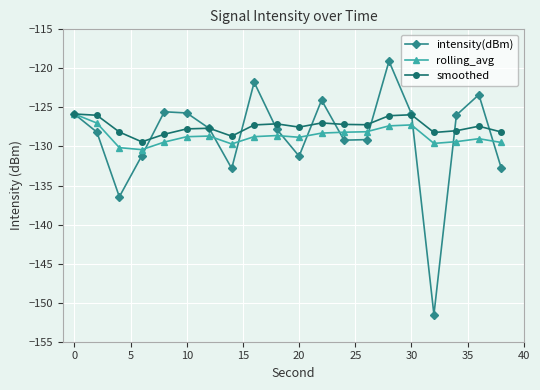

True or false: intensity(dBm) has more than 0 interior local peaks.

True